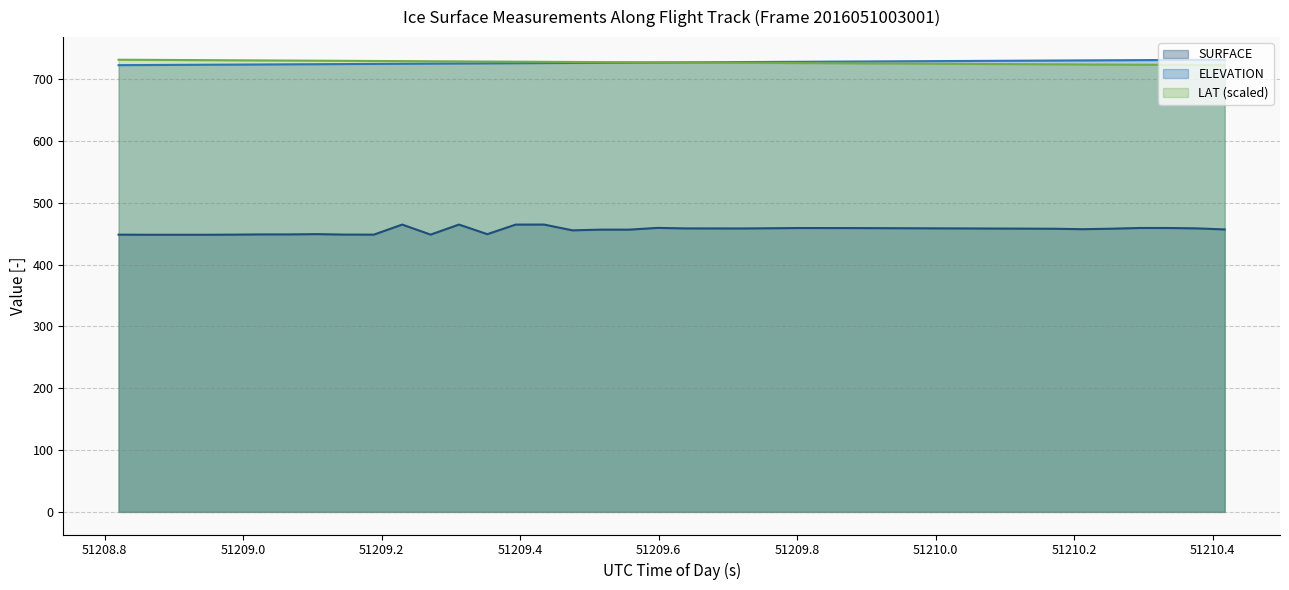

Reading left to right, extract all data points from this chart.

ELEVATION: 722.8	723.0	723.2	723.5	723.7	723.9	724.1	724.4	724.6	724.8	725.0	725.3	725.5	725.7	726.0	726.2	726.4	726.6	726.9	727.1	727.3	727.6	727.8	728.0	728.3	728.5	728.7	728.9	729.2	729.4	729.6	729.8	730.1	730.3	730.5	730.7	730.9	731.2	731.4	731.6
SURFACE: 448.6	448.4	448.4	448.4	448.6	448.9	448.9	449.4	448.6	448.6	464.9	448.6	464.9	449.4	464.8	464.9	455.6	456.7	456.7	459.5	458.6	458.6	458.6	458.9	459.3	459.2	459.2	459.0	458.9	458.7	458.6	458.4	458.3	458.1	457.4	458.2	459.4	459.3	458.8	457.0
LAT: 731.6	731.4	731.2	730.9	730.7	730.5	730.3	730.0	729.8	729.6	729.4	729.1	728.9	728.7	728.4	728.2	728.0	727.8	727.5	727.3	727.1	726.9	726.6	726.4	726.2	726.0	725.7	725.5	725.3	725.1	724.8	724.6	724.4	724.2	723.9	723.7	723.5	723.3	723.0	722.8